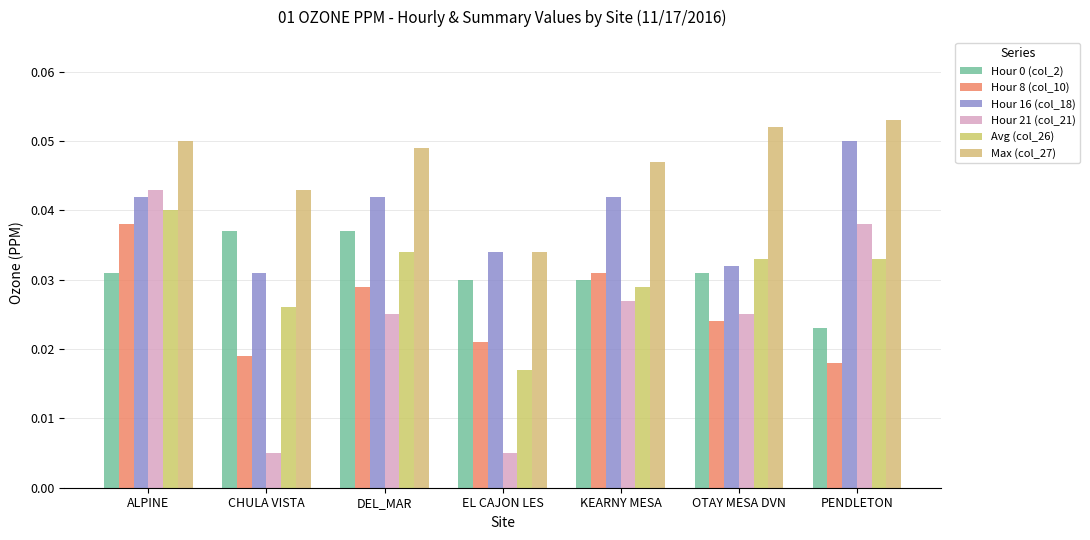

At which category is the sum across all series the highest?

ALPINE